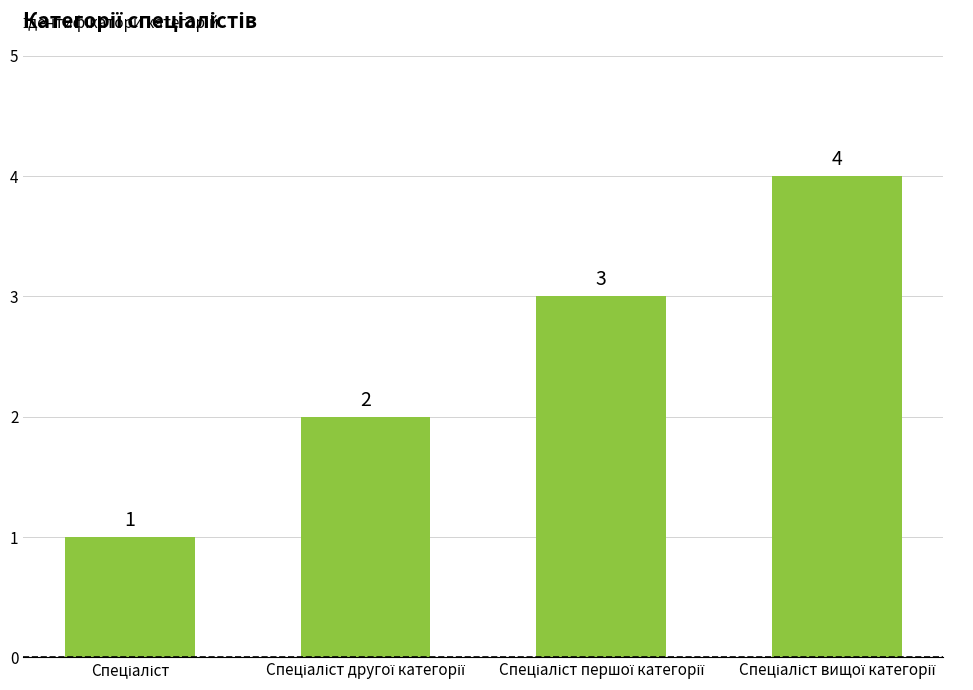

What is the difference between the maximum and minimum values?

3